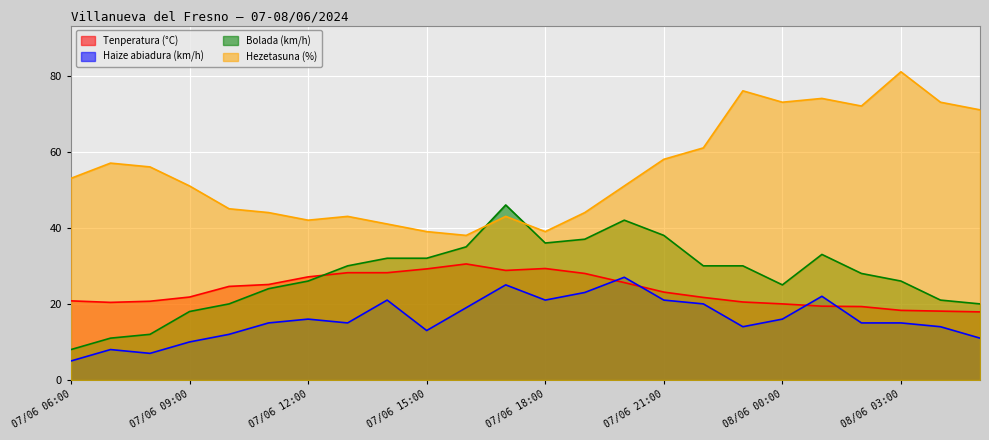

How many times do Bolada (km/h) and Hezetasuna (%) cross each other?

2